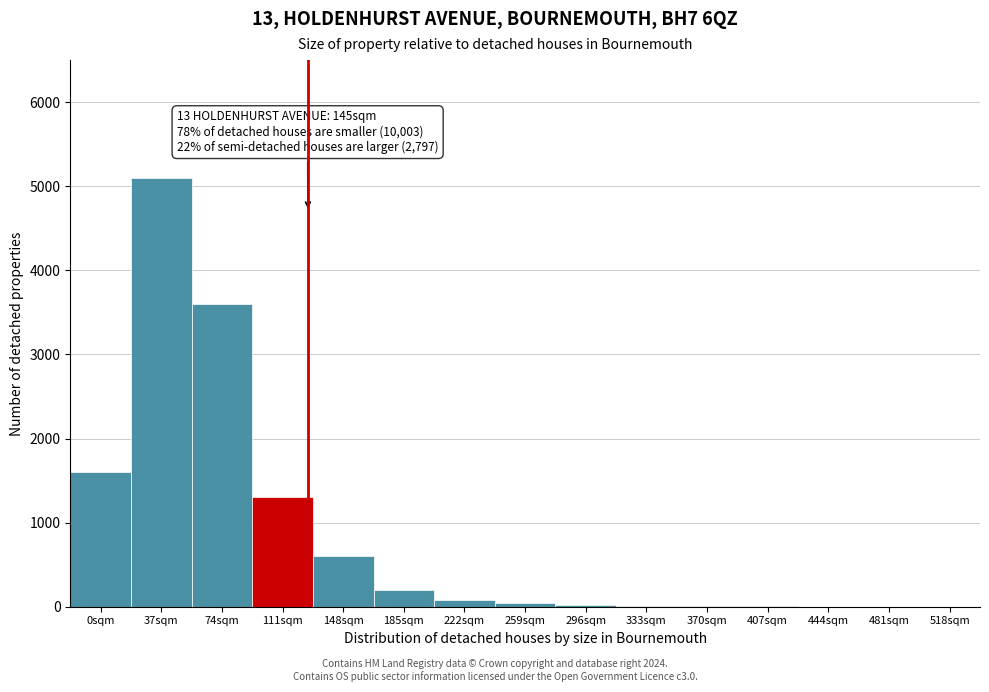

Between 74sqm and 37sqm, which is larger?

37sqm